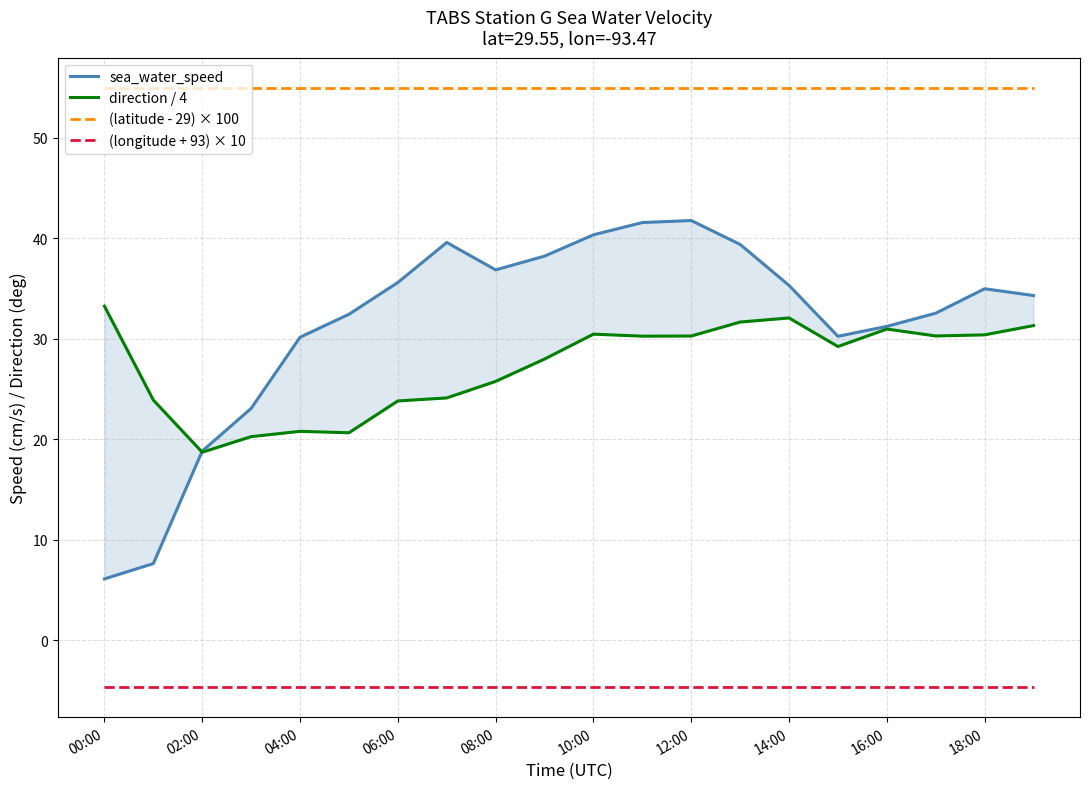

What is the difference between the maximum and second lowest values in the direction / 4 series?

13.0